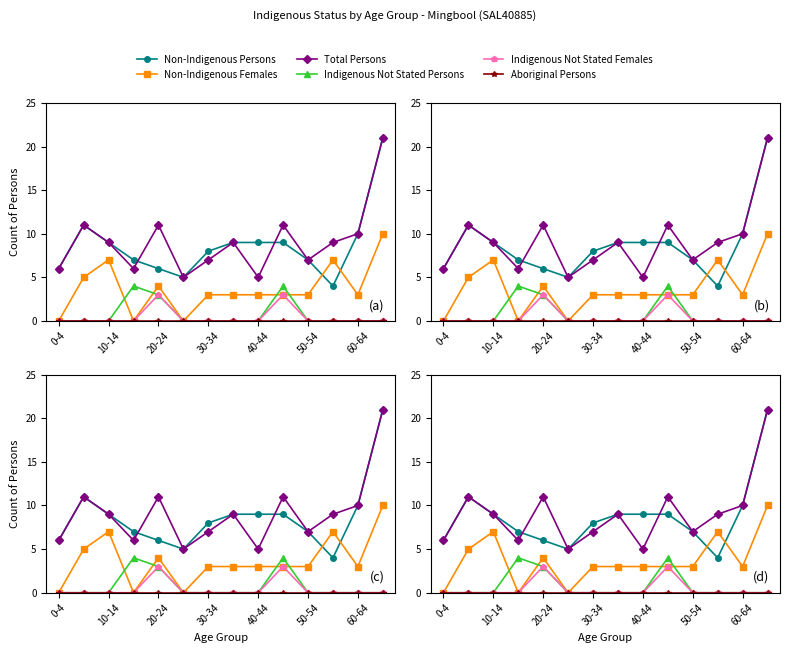

Does the chart have visible grid lines?

No